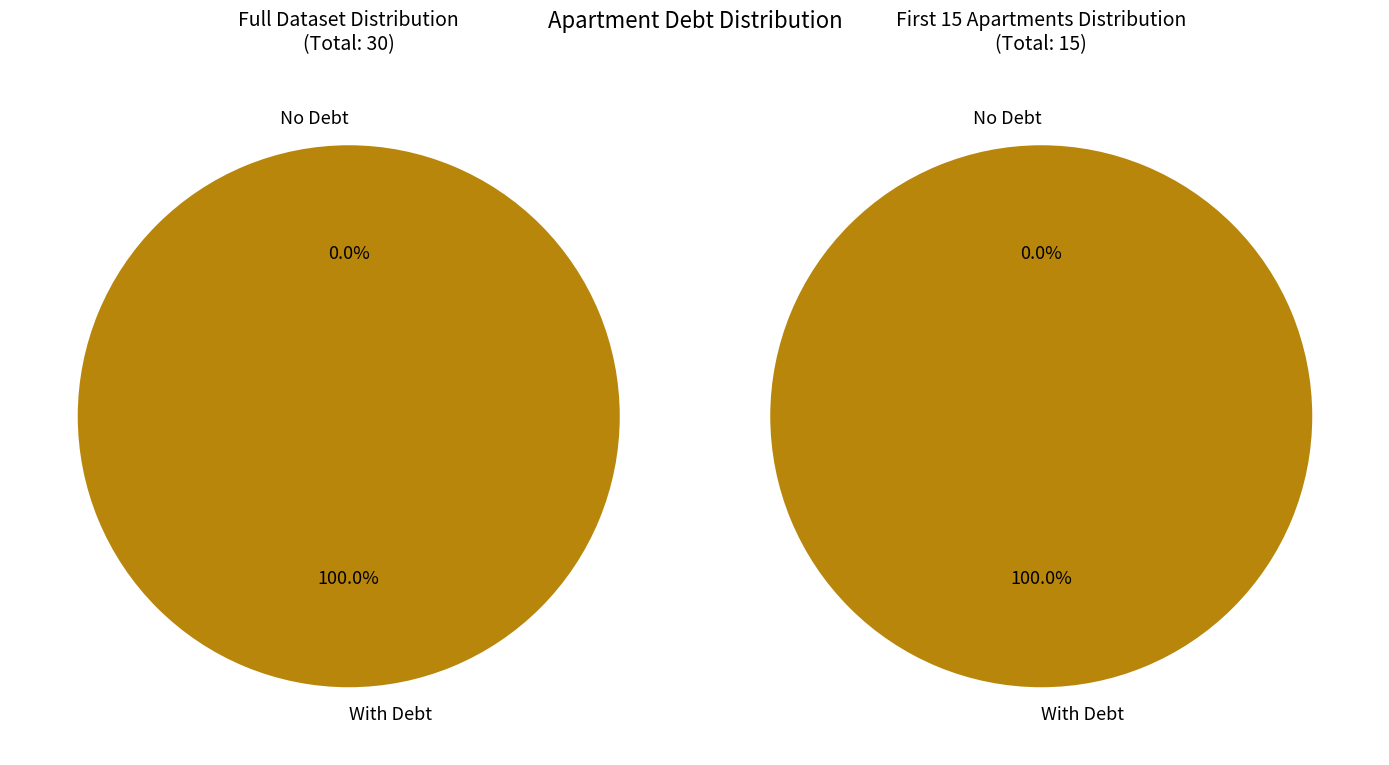

Is 6 the majority of the pie?

No